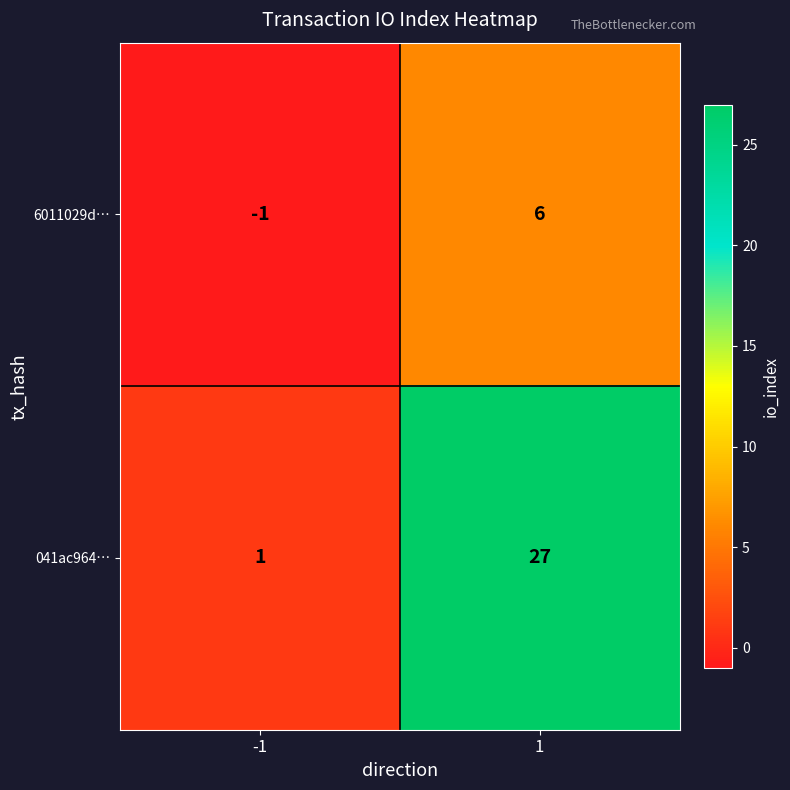

Is it true that 041ac964… equals 36 at 1?

False